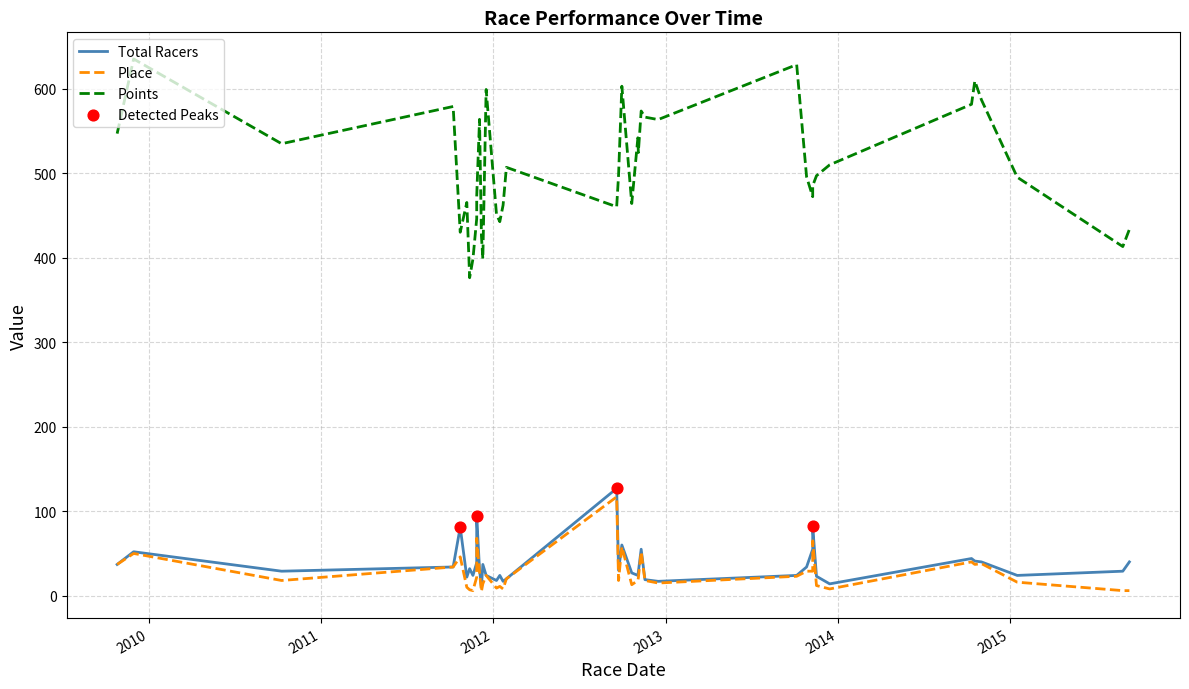

Which series reaches the minimum Y coordinate?

Place